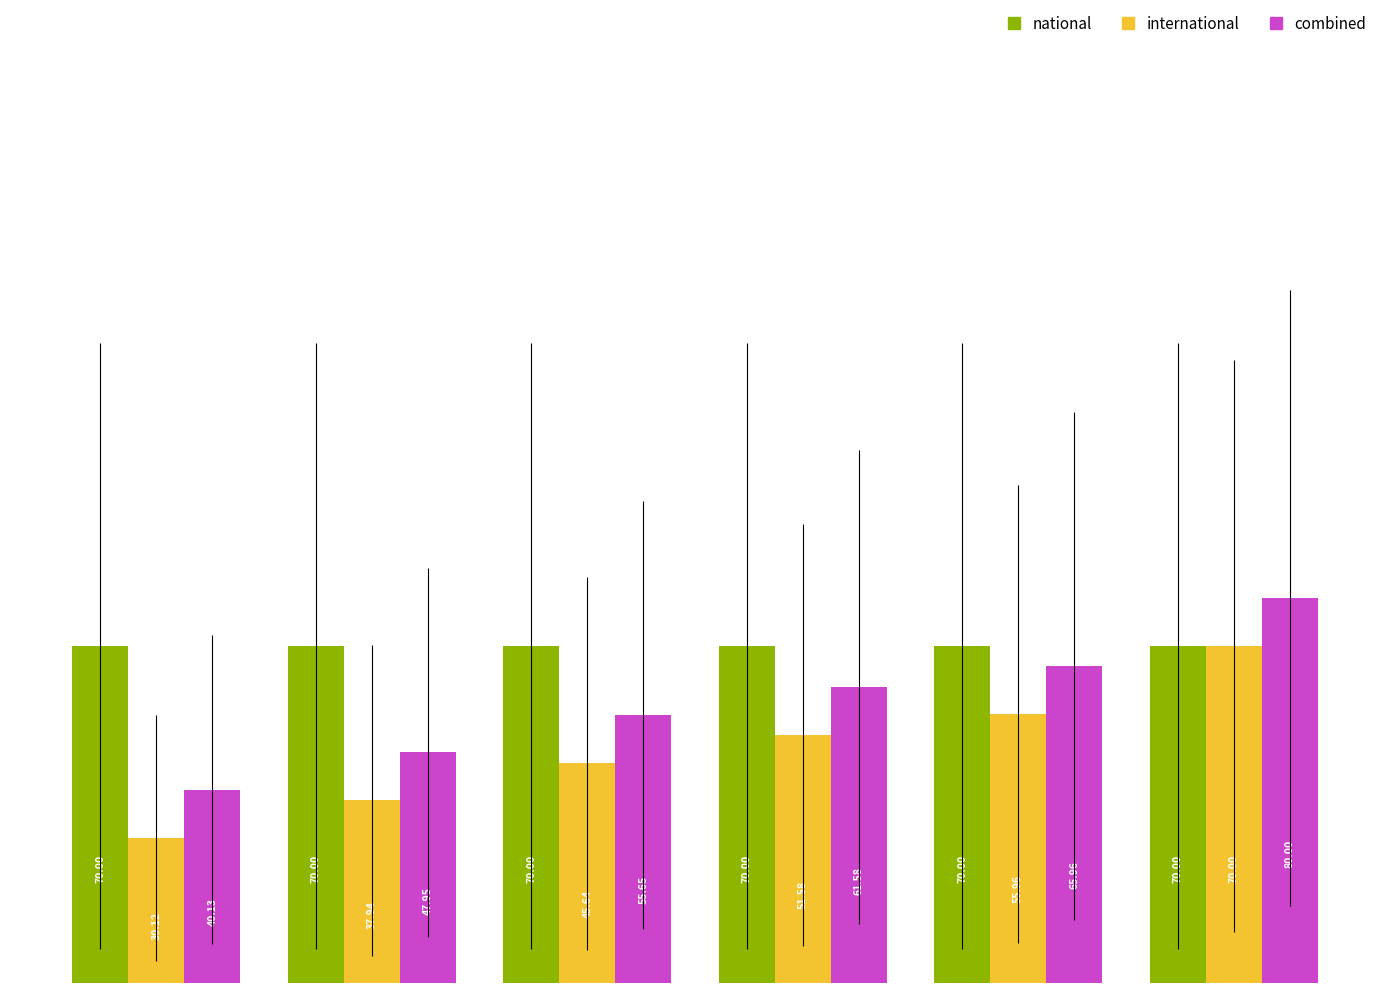

What is the value of the international bar at the 5th from the left?

56.0